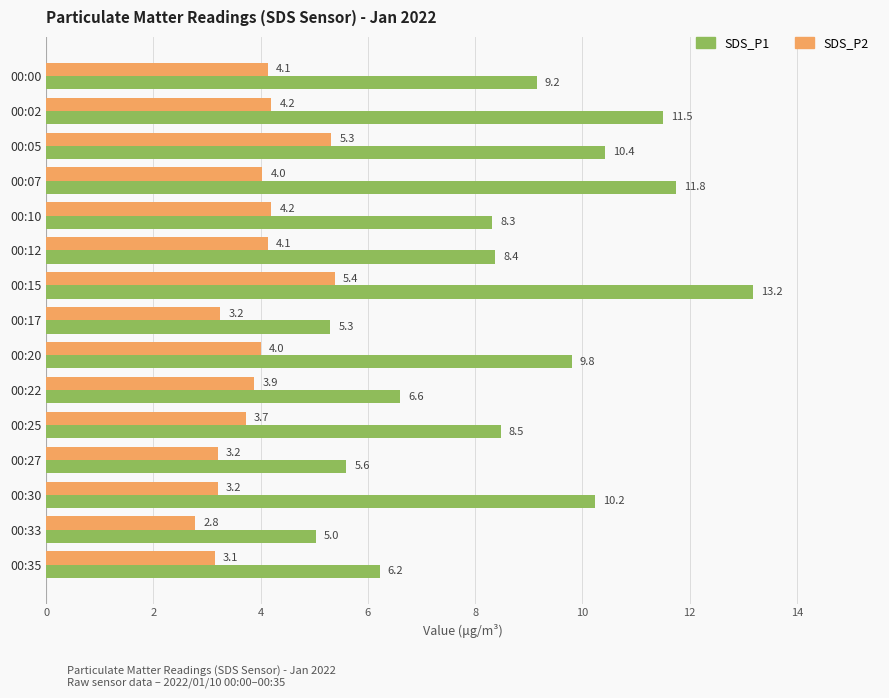

Rank the series by their average value, from highest to lowest.

SDS_P1, SDS_P2